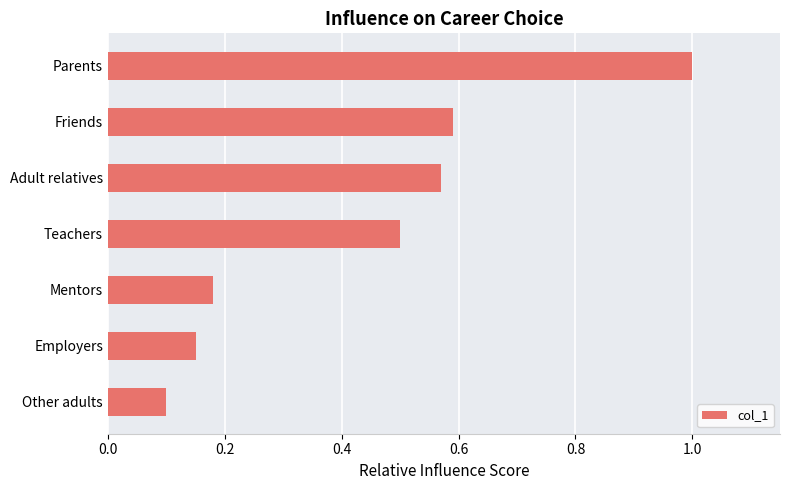

List the labels in order of value, smallest first.

Other adults, Employers, Mentors, Teachers, Adult relatives, Friends, Parents